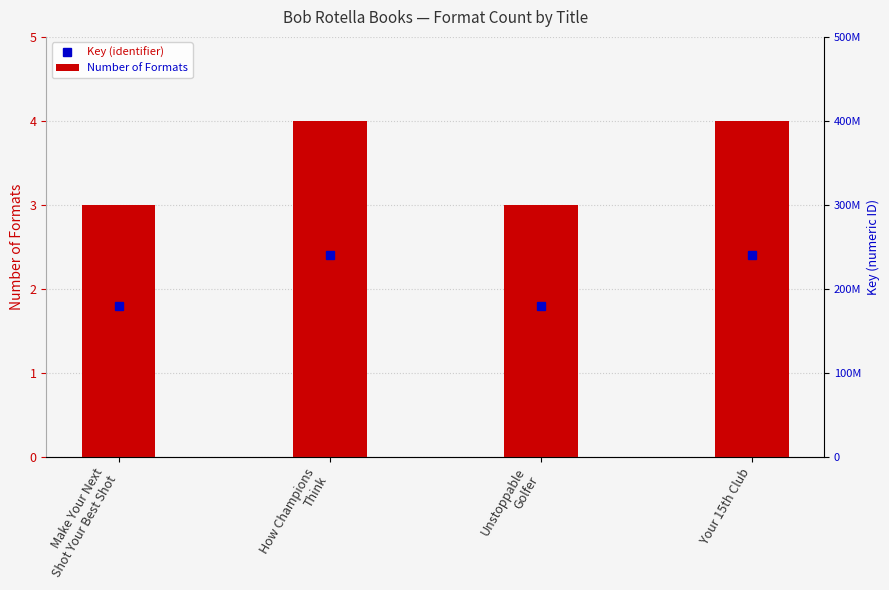

What is the difference between the values at How Champions
Think and Unstoppable
Golfer?

1